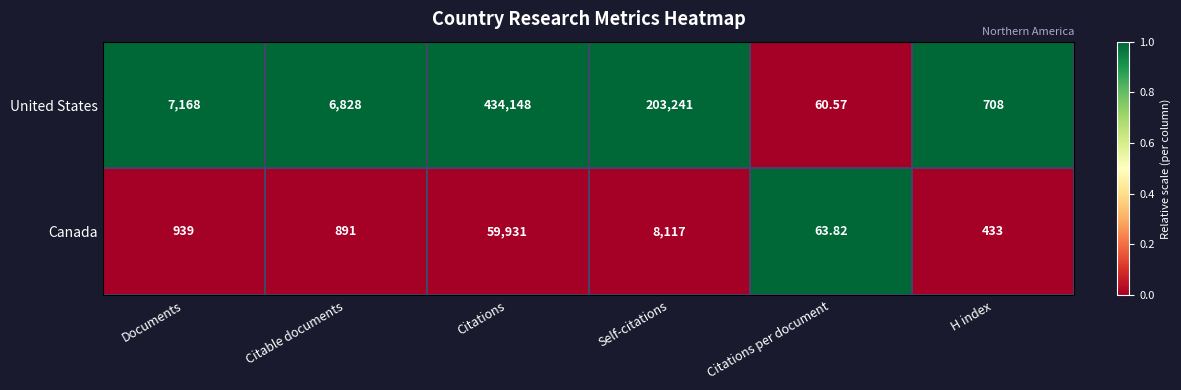

At Self-citations, list the series in order from smallest to largest.

Canada, United States